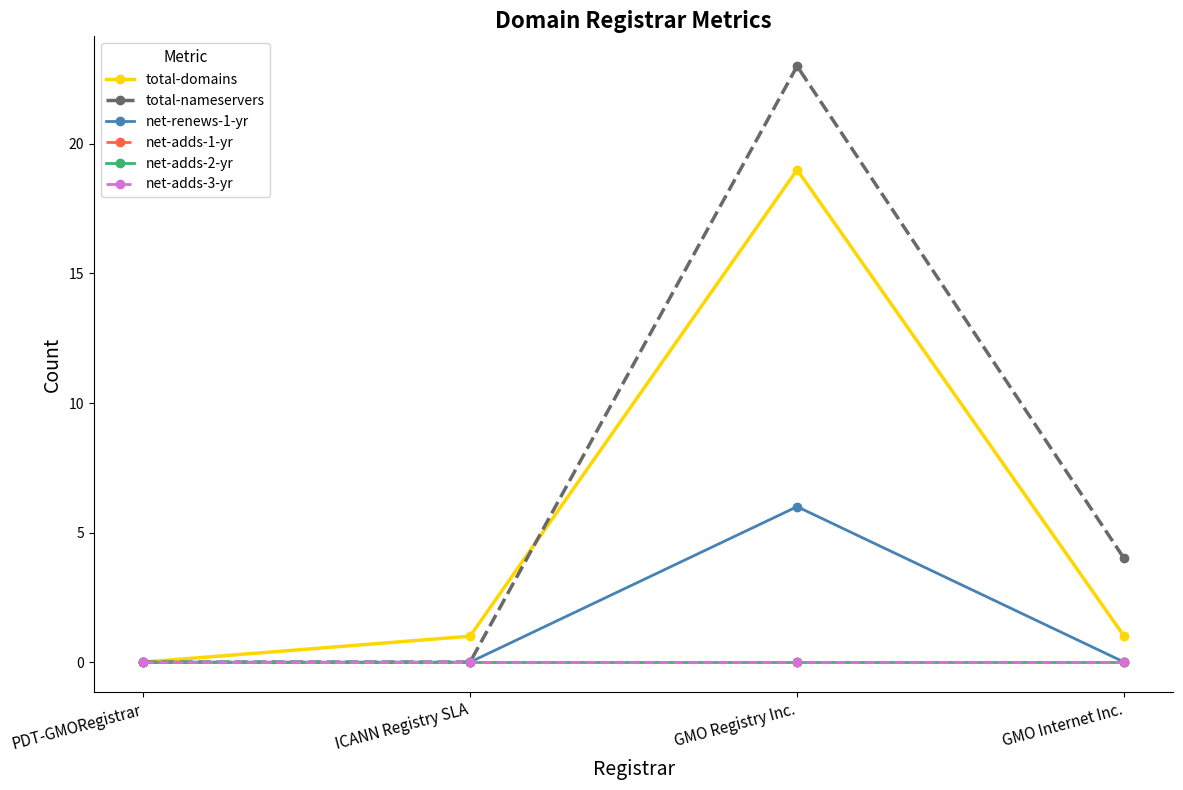

Does the chart have visible grid lines?

No